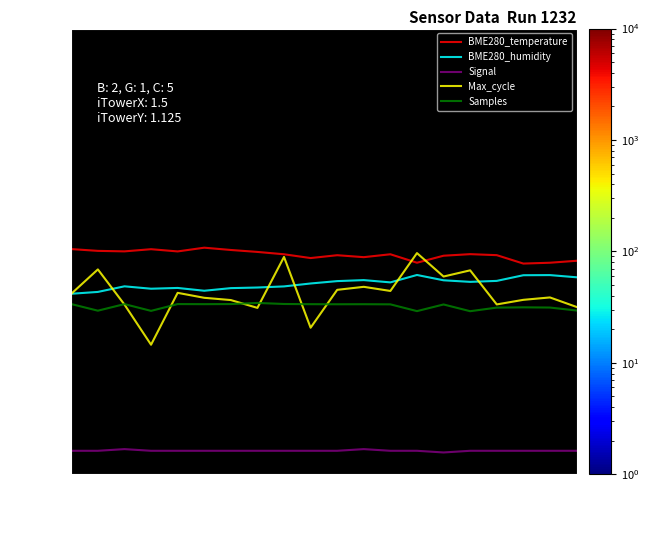

What is the maximum value shown in the chart?

106.6